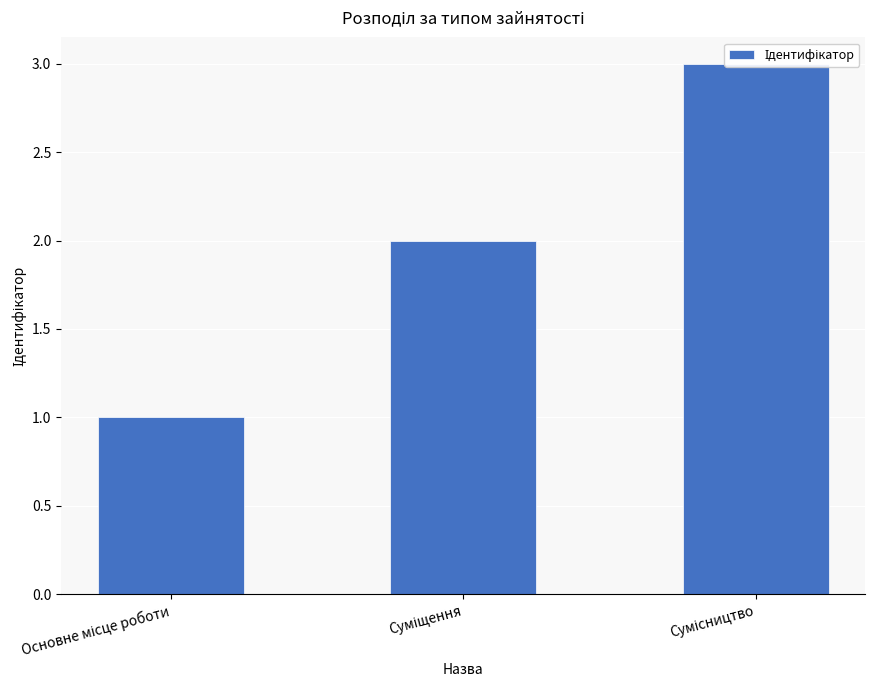

Approximately how many times larger is the value at Сумісництво compared to Основне місце роботи?

3.0